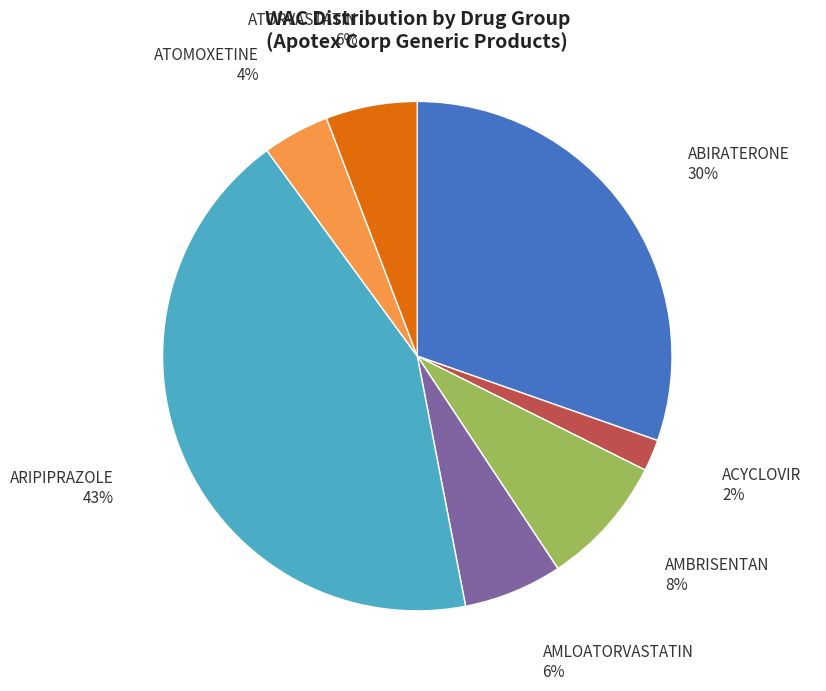

How many slices are in this pie chart?

7